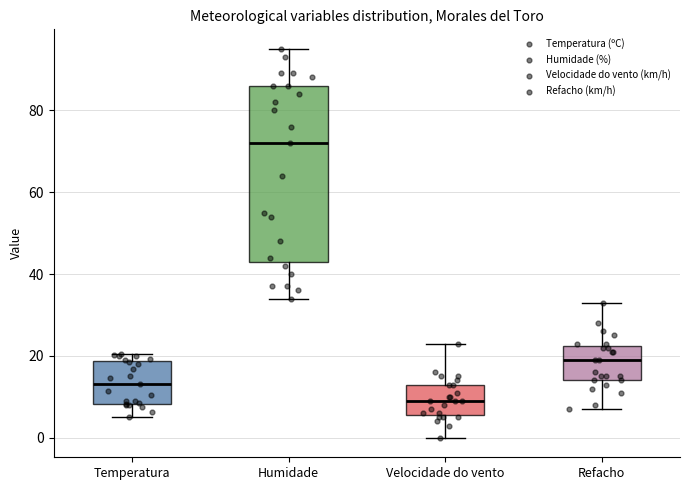

Which box's median line is the lowest?

Velocidade do vento